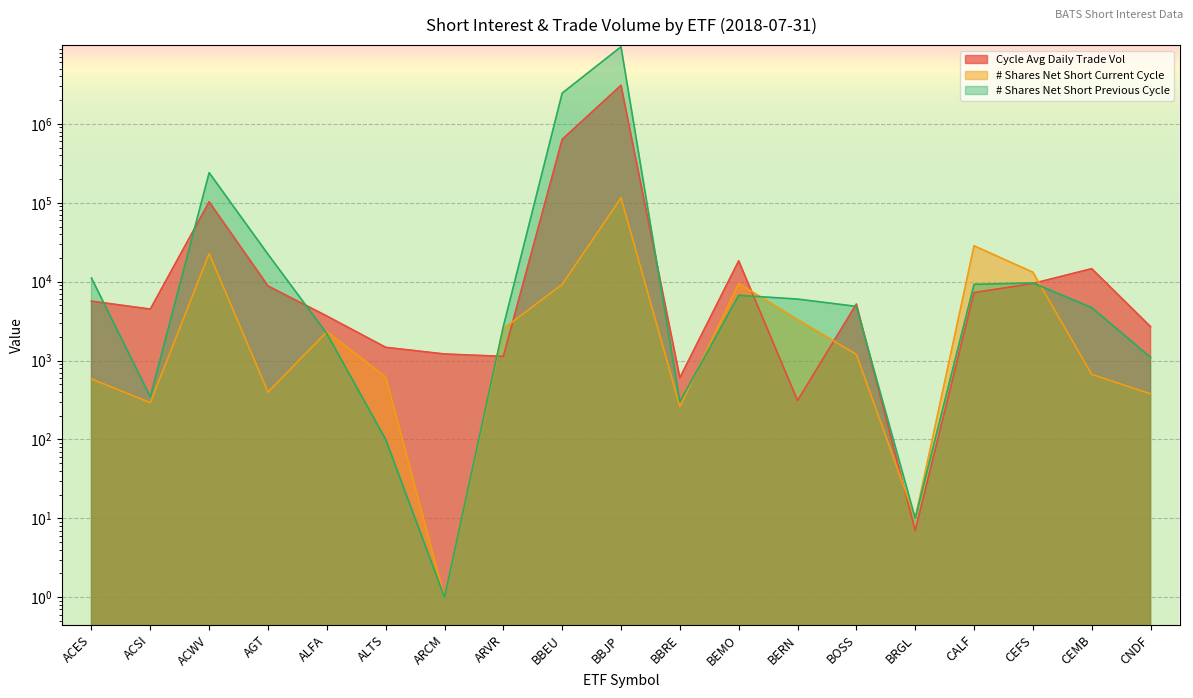

At ALFA, list the series in order from smallest to largest.

# Shares Net Short Previous Cycle, # Shares Net Short Current Cycle, Cycle Avg Daily Trade Vol